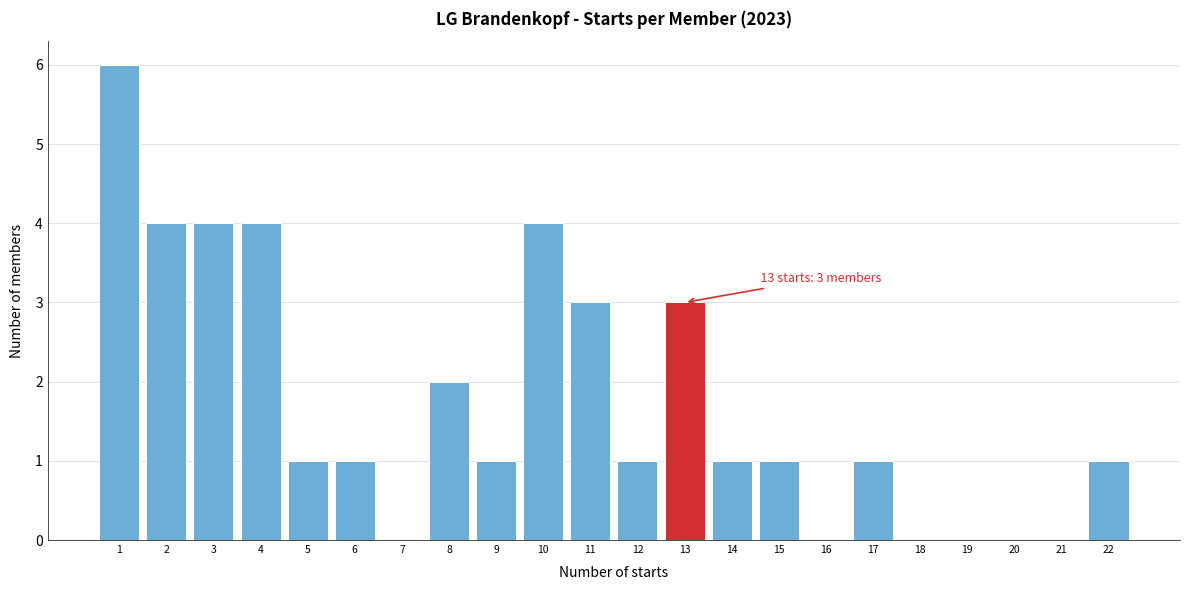

Over which range of the x-axis is the bar tallest?

0.5 to 1.5